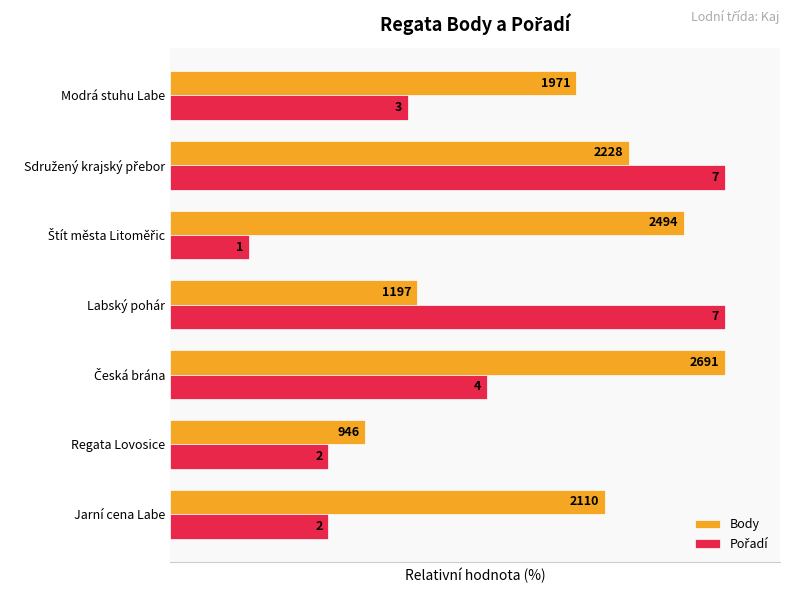

How many data points does each series have?

7